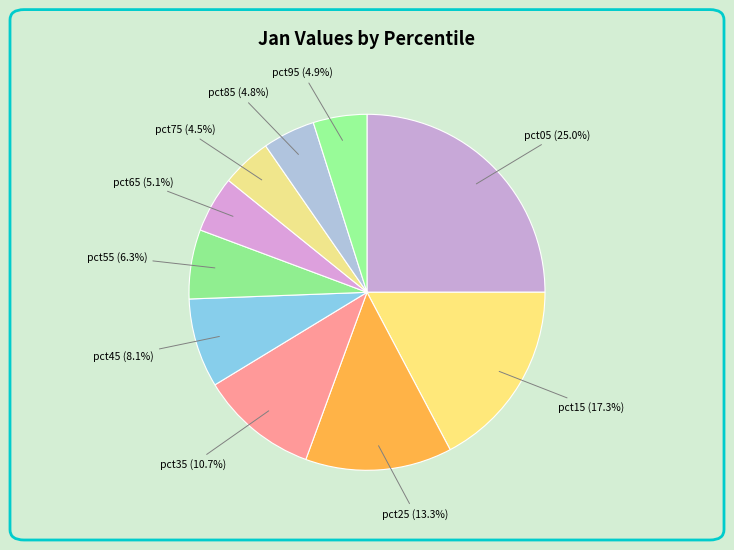

What is the largest slice in the pie chart?

pct05